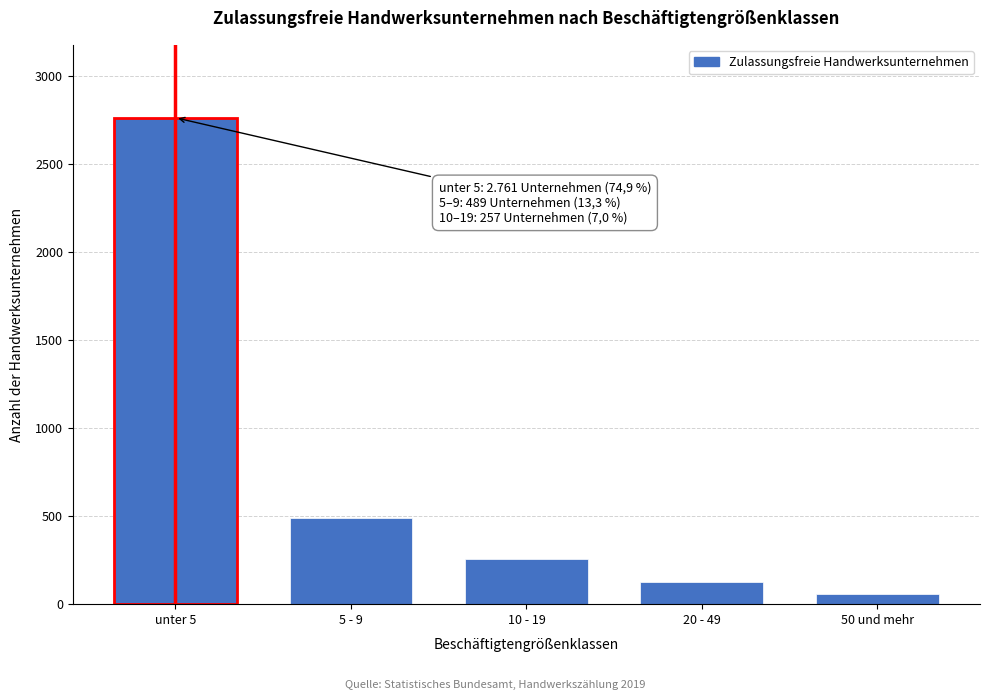

Reading left to right, what are all the values shown in this chart?

unter 5=2761	5 - 9=489	10 - 19=257	20 - 49=123	50 und mehr=58